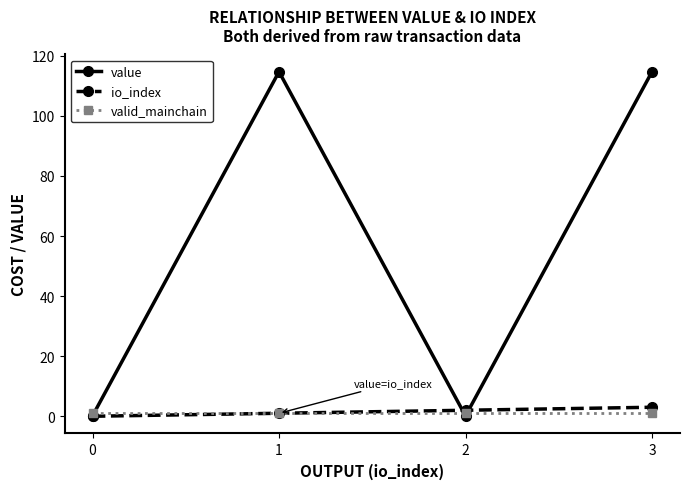

At 3, list the series in order from largest to smallest.

value, io_index, valid_mainchain